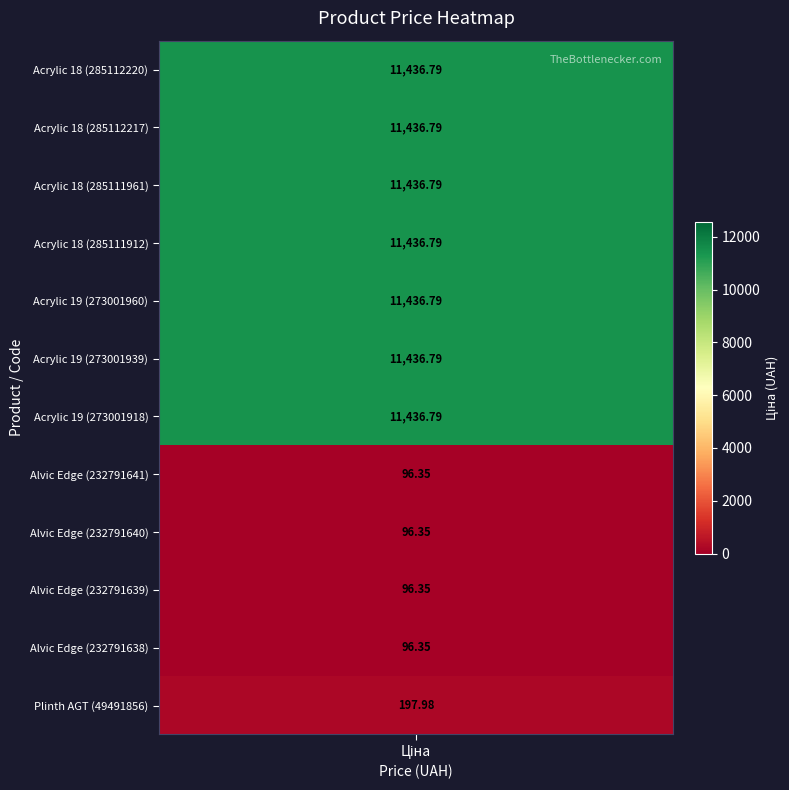

Reading left to right, what are all the values shown in this chart?

285112220=11436.8	285112217=11436.8	285111961=11436.8	285111912=11436.8	273001960=11436.8	273001939=11436.8	273001918=11436.8	232791641=96.3	232791640=96.3	232791639=96.3	232791638=96.3	49491856=198.0